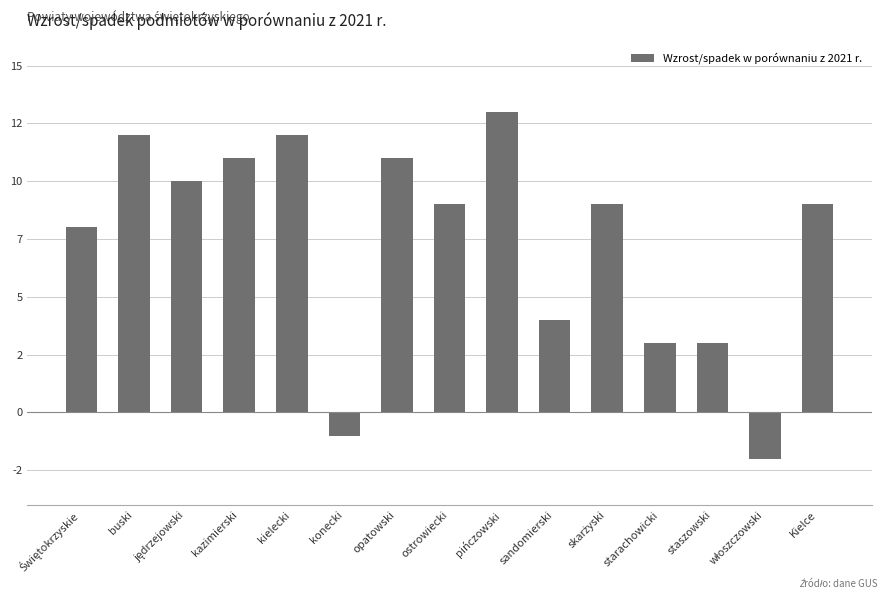

What is the label of the 13th bar from the right?

jędrzejowski